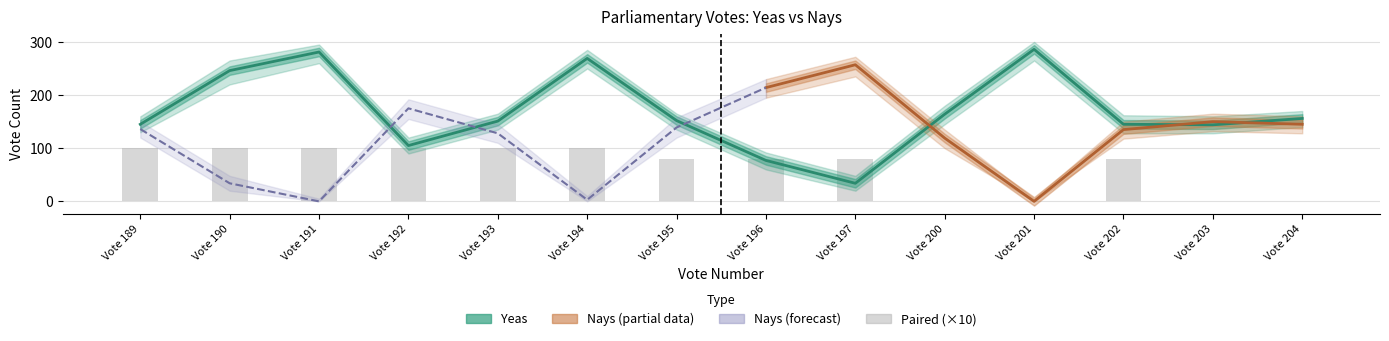

Between Vote 190 and Vote 193, which series saw the biggest shift?

Yeas